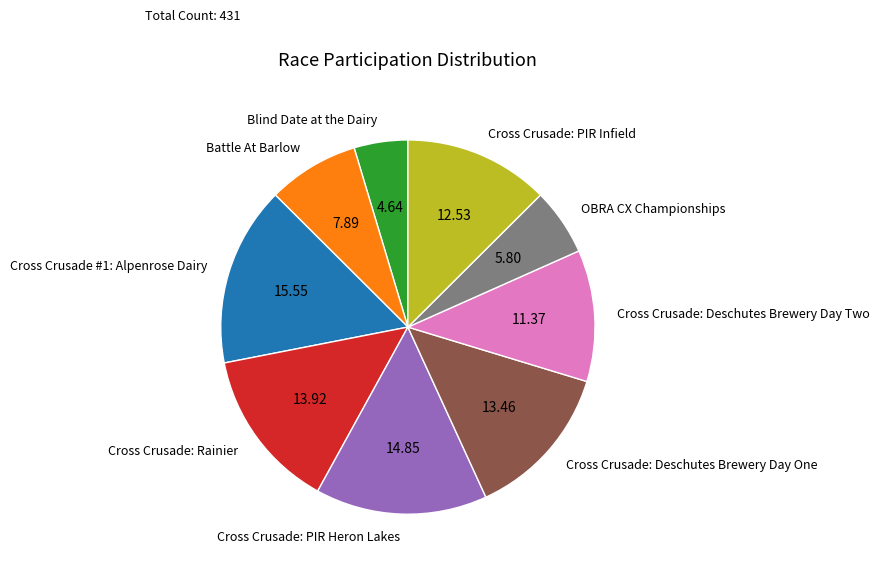

How many slices are in this pie chart?

9